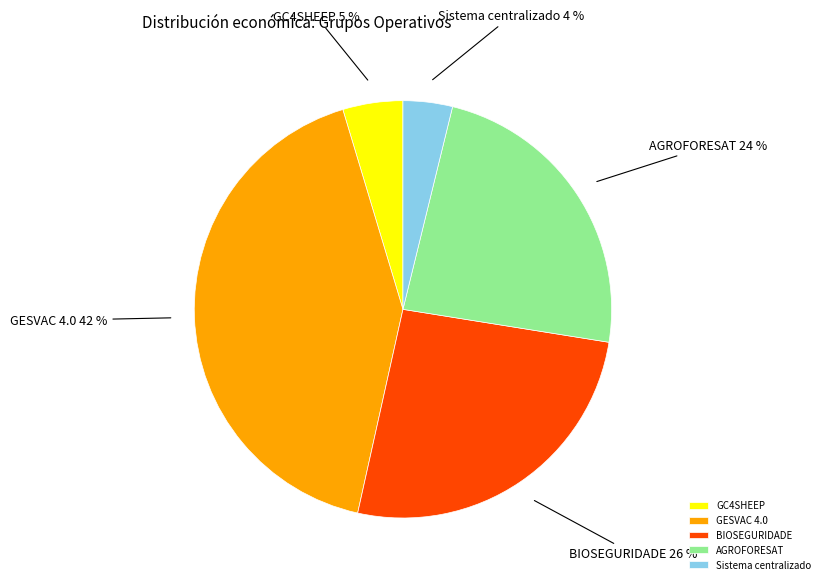

Count the number of slices in the pie.

5